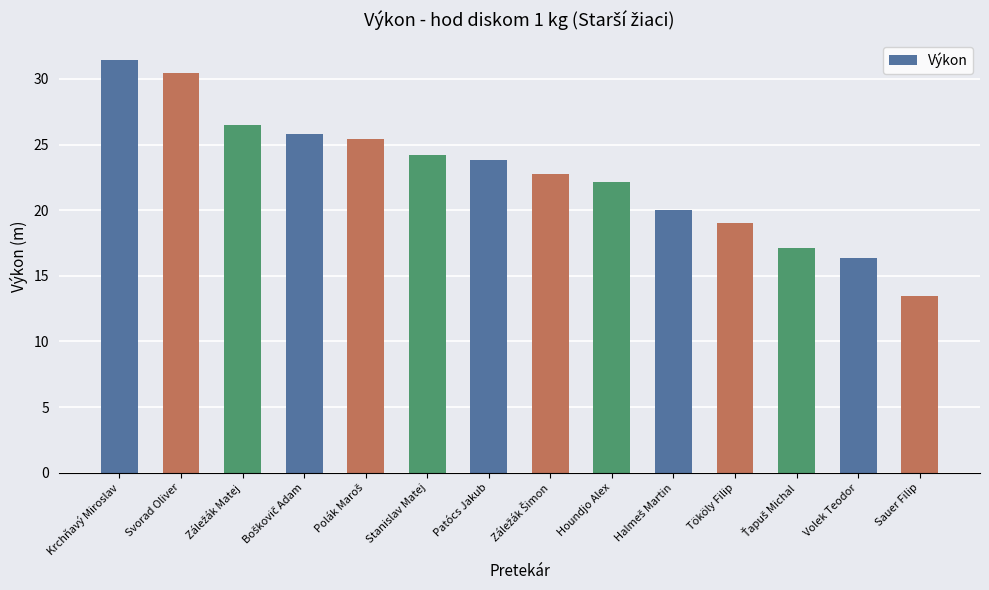

Read the value at Volek Teodor.

16.4